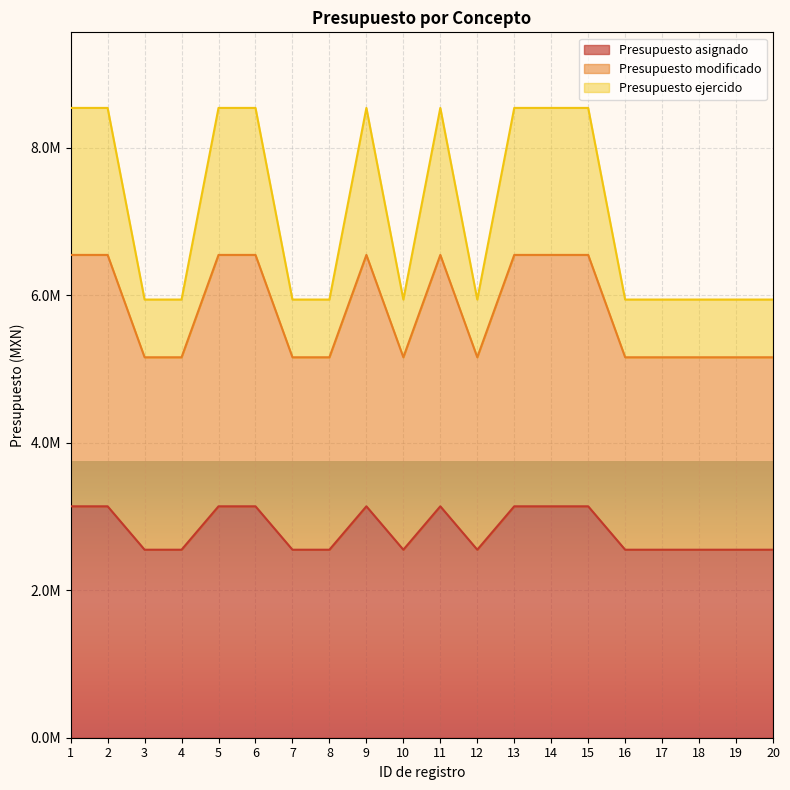

What are all the series names shown in the legend?

Presupuesto asignado, Presupuesto modificado, Presupuesto ejercido